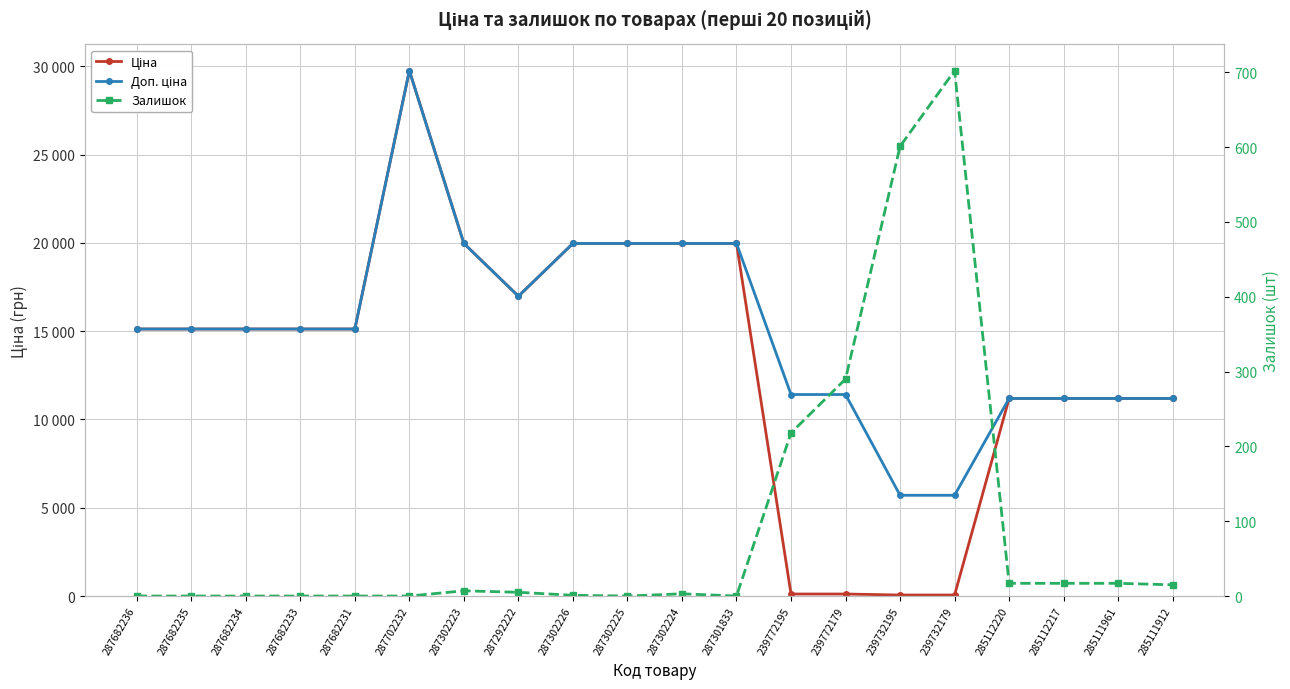

How many lines are shown in the chart?

3